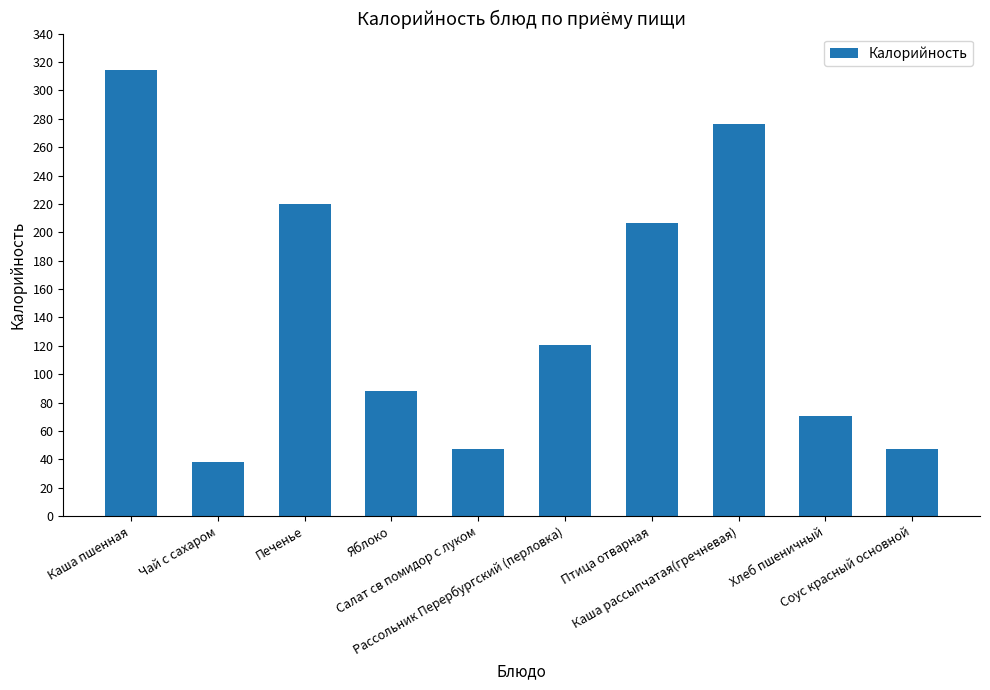

What is the difference between the second highest and second lowest values?

229.2